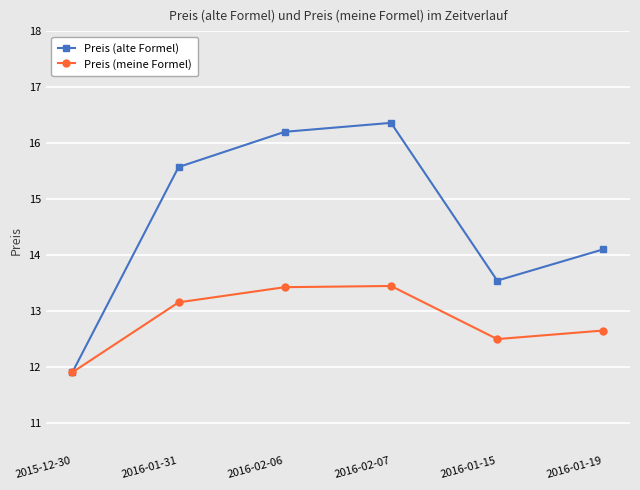

Reading left to right, what are all the values shown in this chart?

Preis (alte Formel): 2015-12-30=11.9	2016-01-31=15.6	2016-02-06=16.2	2016-02-07=16.4	2016-01-15=13.5	2016-01-19=14.1
Preis (meine Formel): 2015-12-30=11.9	2016-01-31=13.2	2016-02-06=13.4	2016-02-07=13.4	2016-01-15=12.5	2016-01-19=12.6